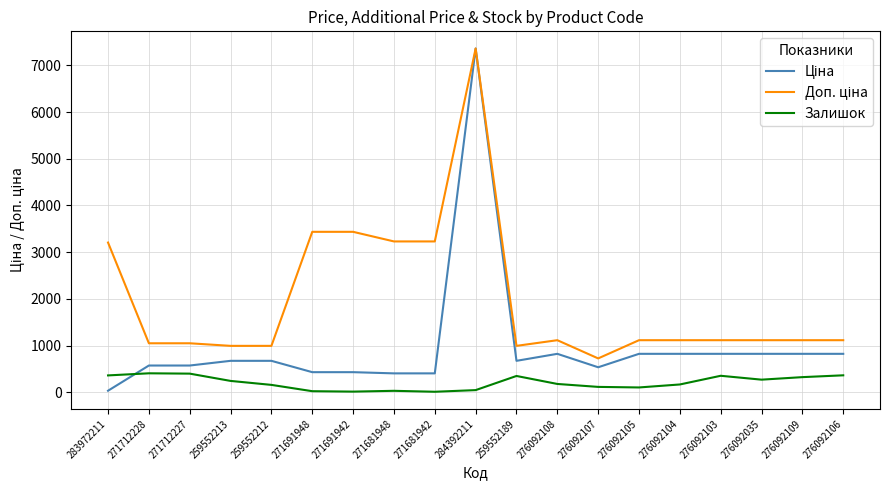

At which category is the sum across all series the highest?

284392211